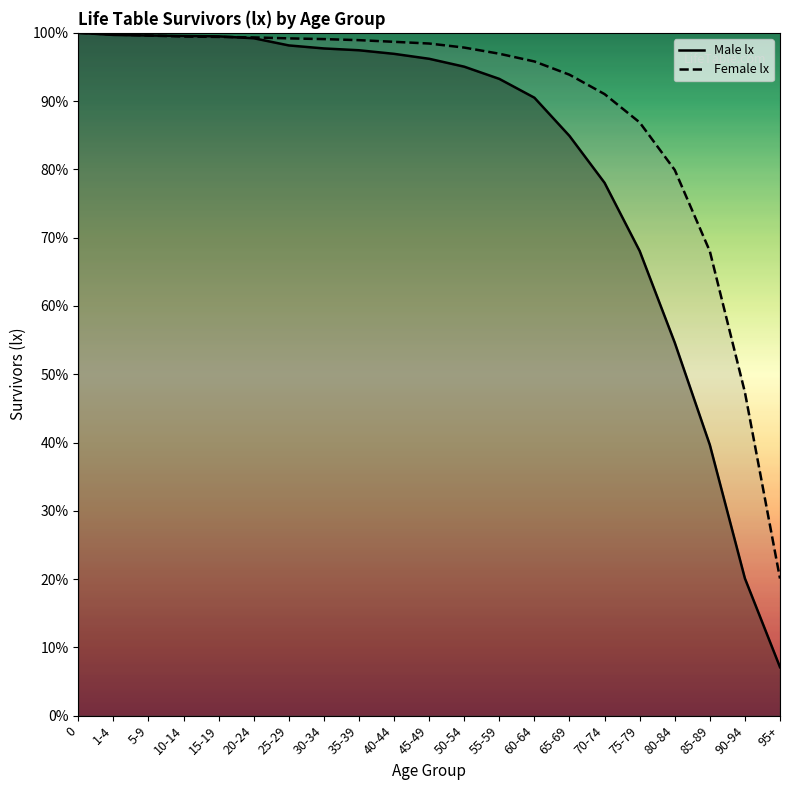

Rank the series at 70-74 from highest to lowest value.

Female lx, Male lx